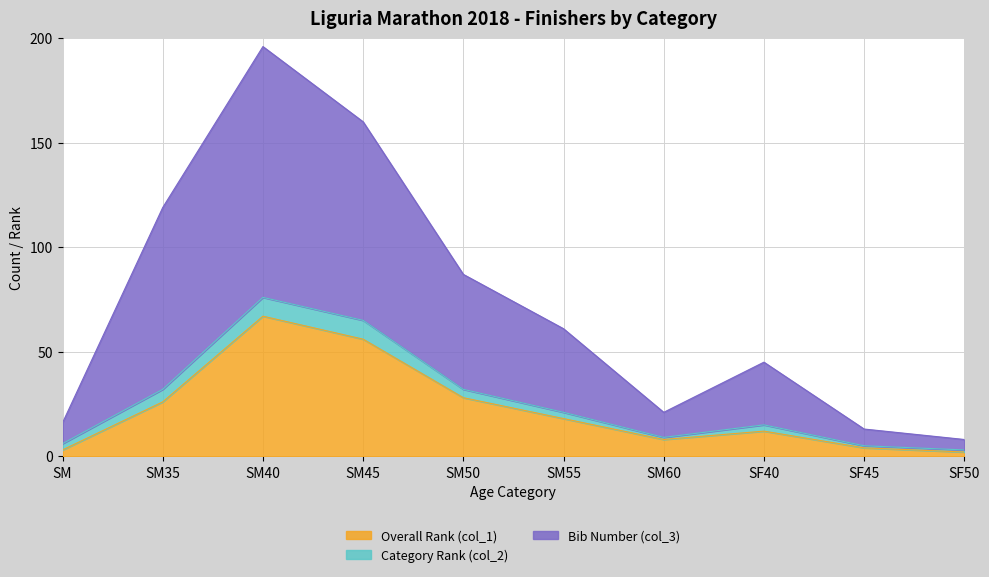

Between SM35 and SM50, which series saw the biggest shift?

Bib Number (col_3)